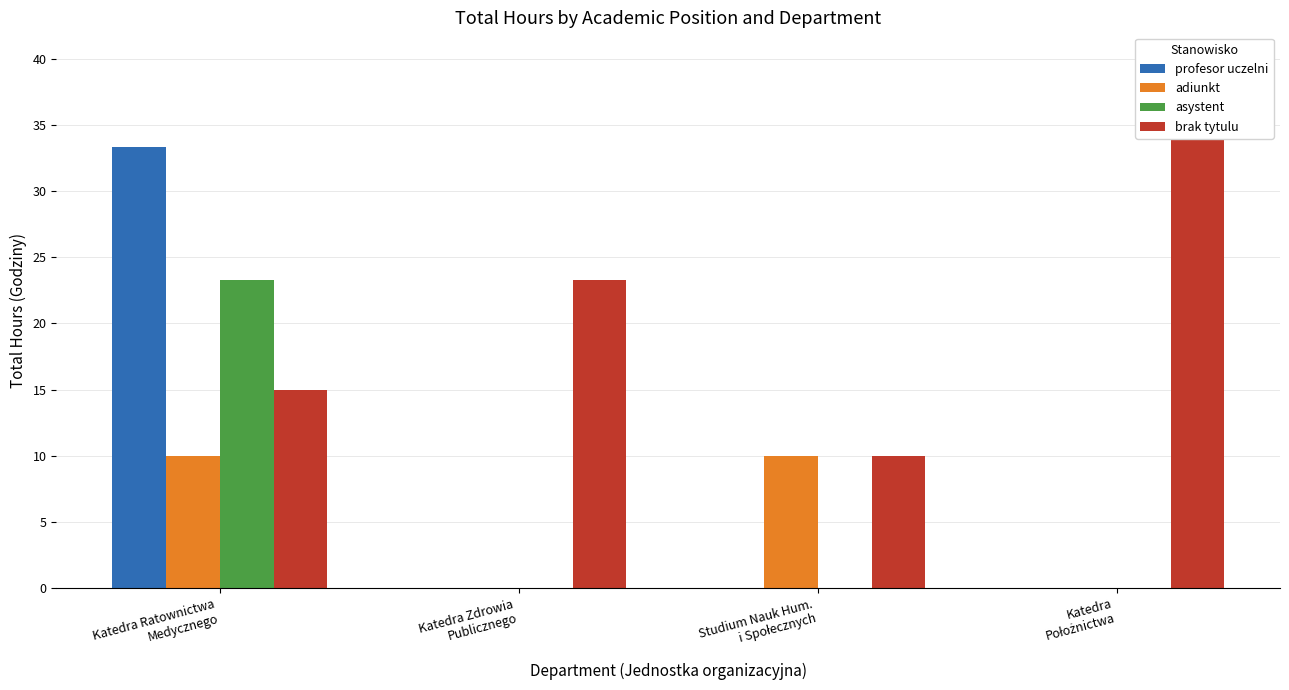

What is the maximum value for profesor uczelni?

33.3